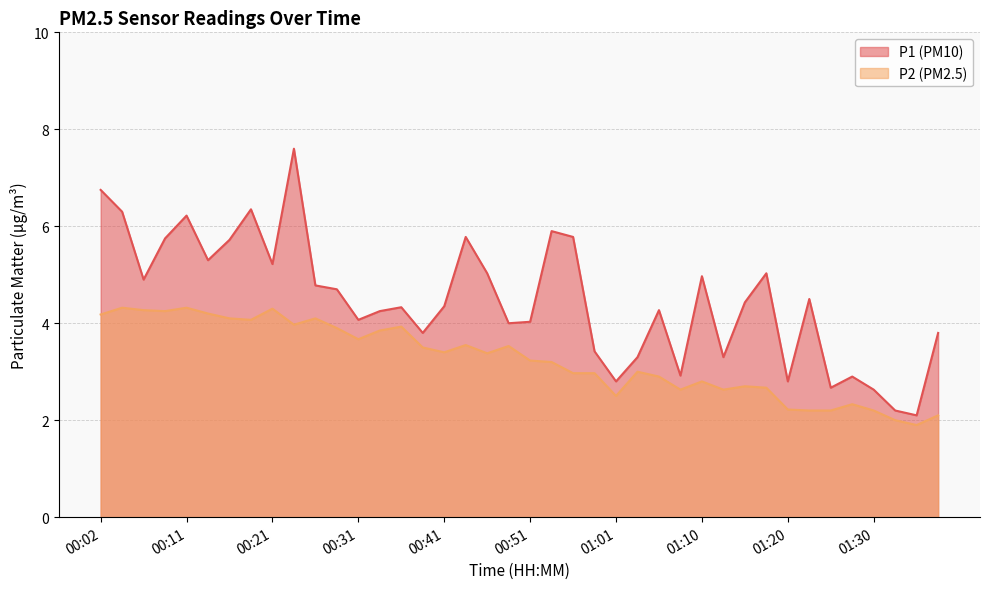

Rank the categories by P2 value from lowest to highest.

01:35, 01:32, 01:37, 01:23, 01:25, 01:30, 01:20, 01:28, 01:01, 01:08, 01:13, 01:18, 01:15, 01:10, 01:06, 00:56, 00:58, 01:03, 00:53, 00:51, 00:46, 00:41, 00:38, 00:48, 00:43, 00:31, 00:33, 00:29, 00:36, 00:24, 00:19, 00:16, 00:26, 00:02, 00:14, 00:09, 00:06, 00:21, 00:04, 00:11